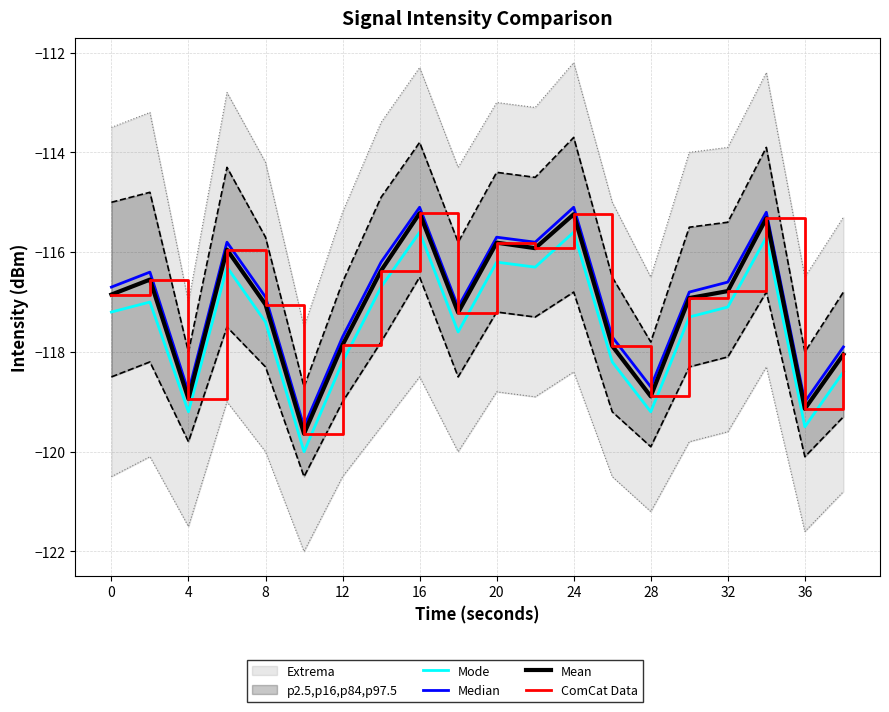

In ComCat Data, how many points are higher than both neighbors (excluding endpoints)?

6